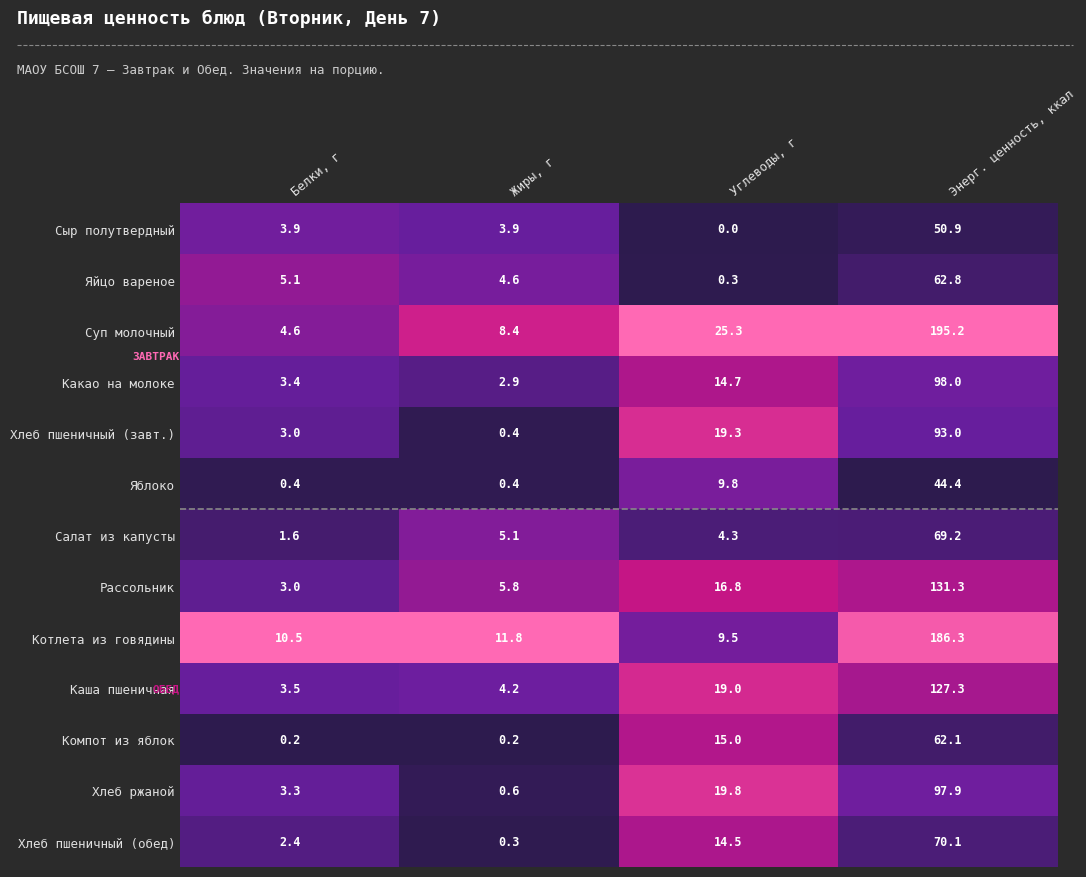

Where is Яйцо вареное nearest to the value 31?

Белки, г